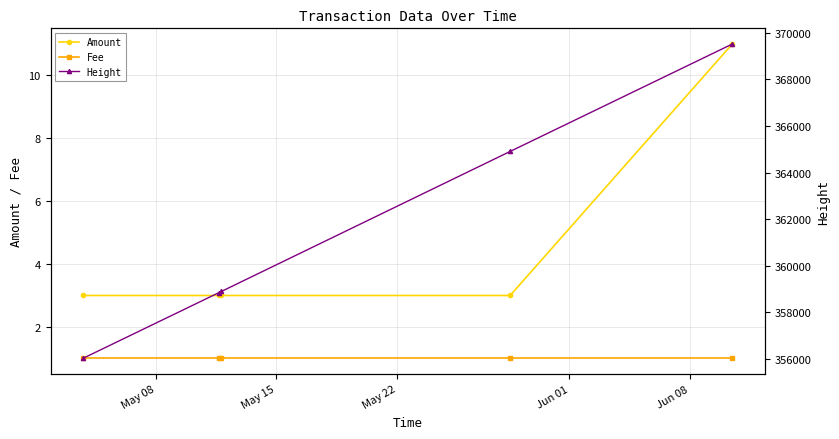

Does the chart have visible grid lines?

Yes